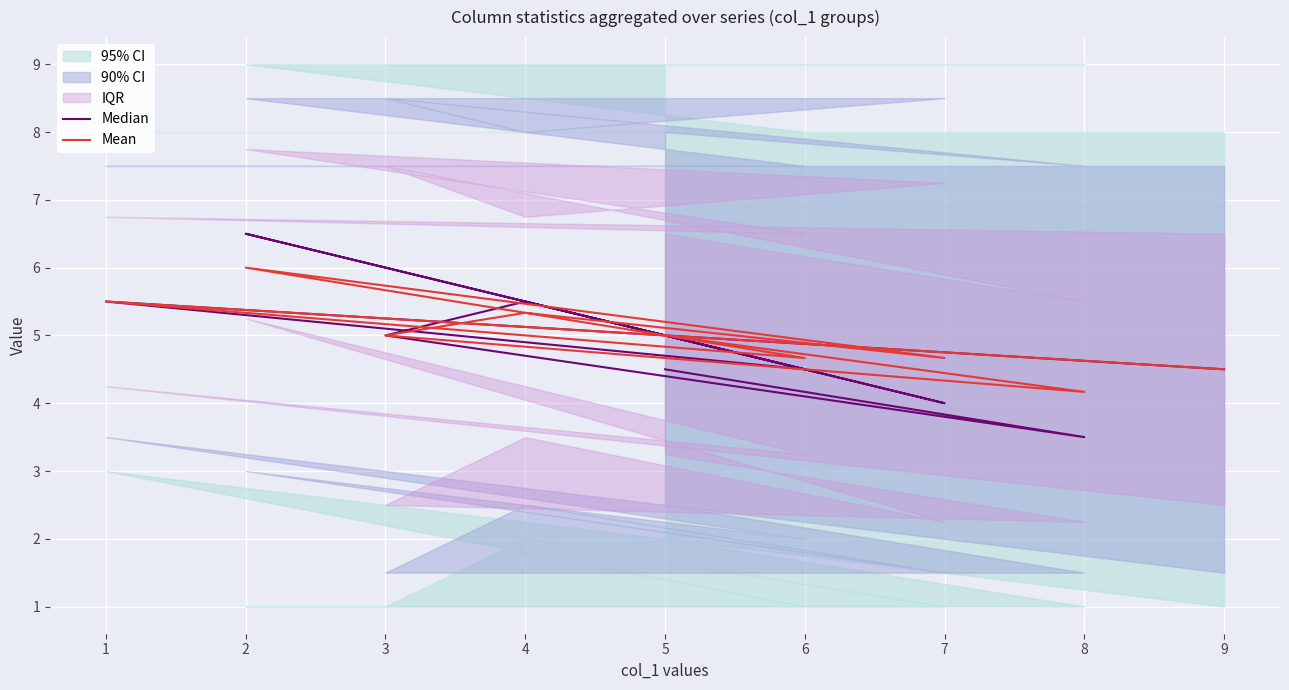

Count the Median values in the range 4 to 5.

5